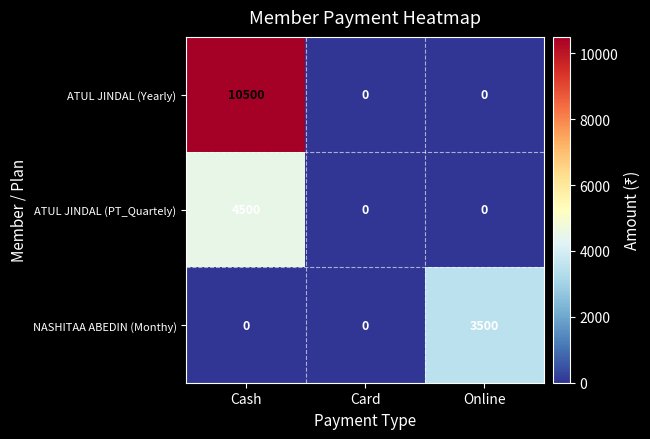

Count the NASHITAA ABEDIN (Monthy) values in the range 0 to 3500.

3